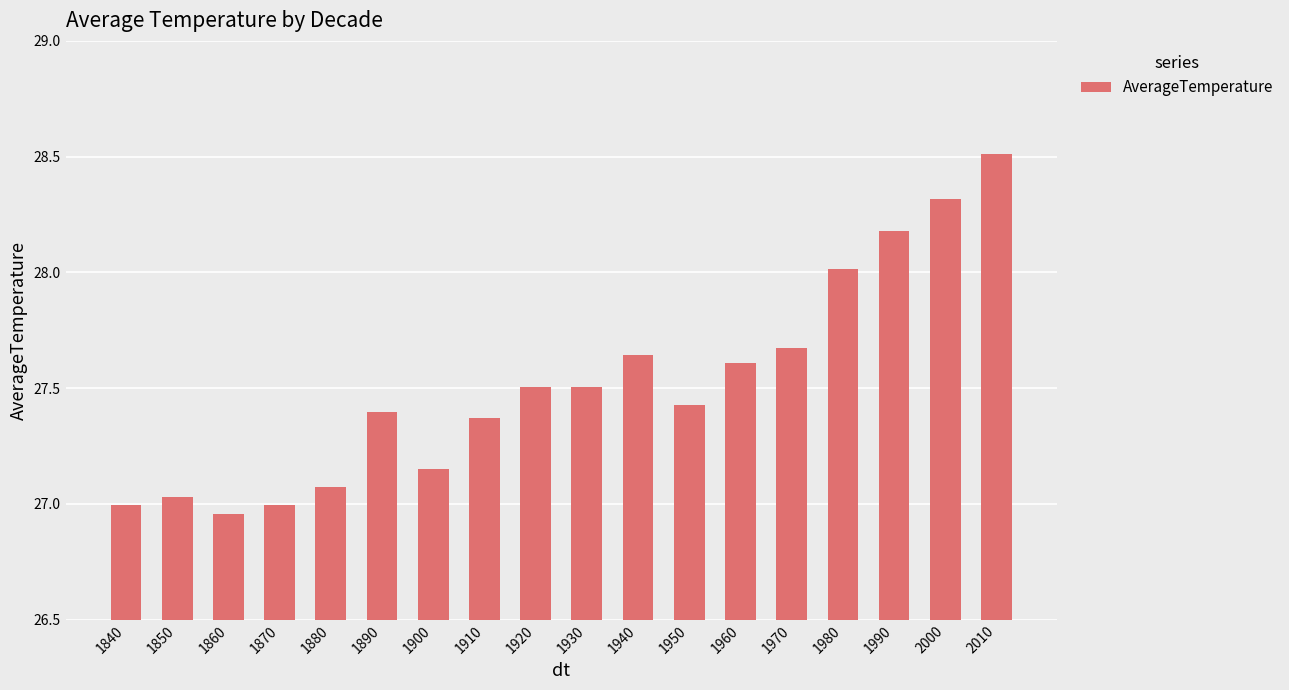

How many data points does each series have?

18